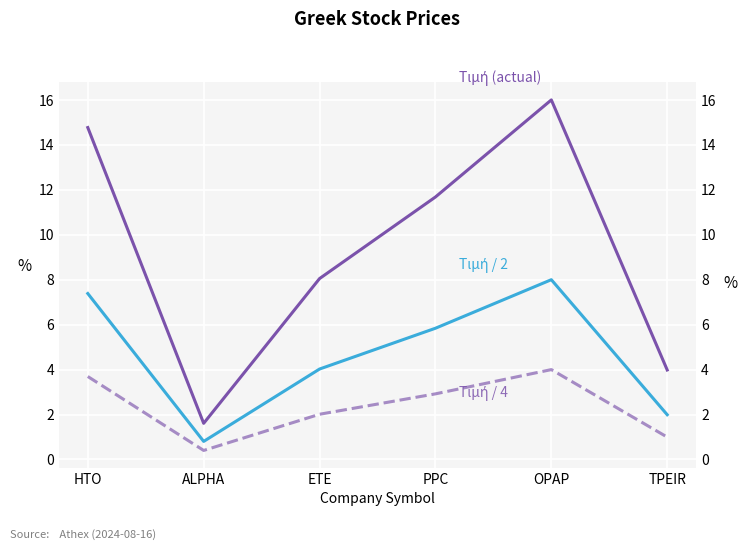

True or false: Τιμή (actual) and Τιμή / 2 cross at least once.

False